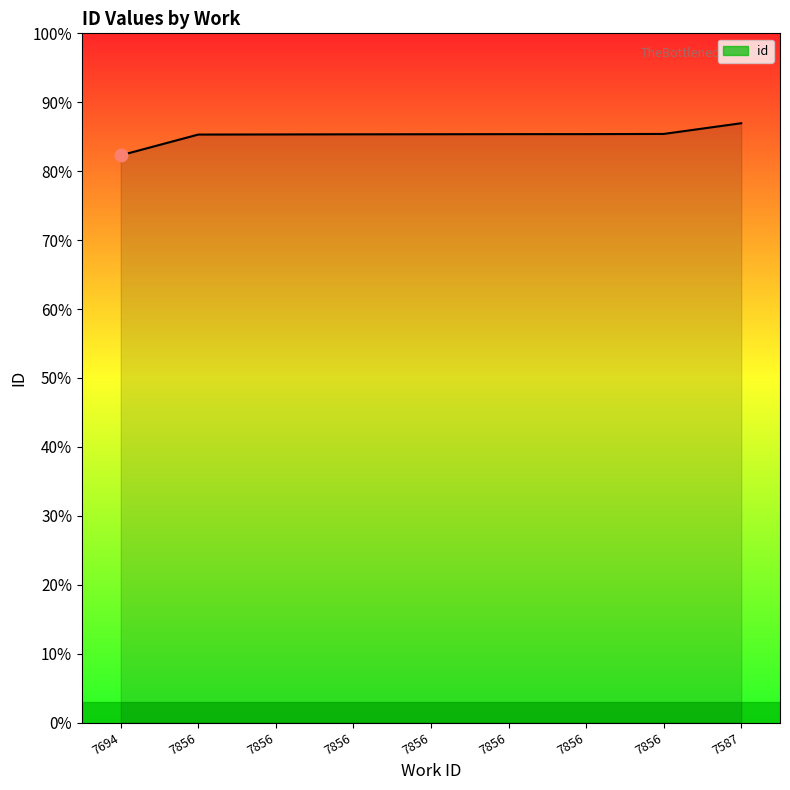

Is this an area chart (filled region under the line)?

Yes